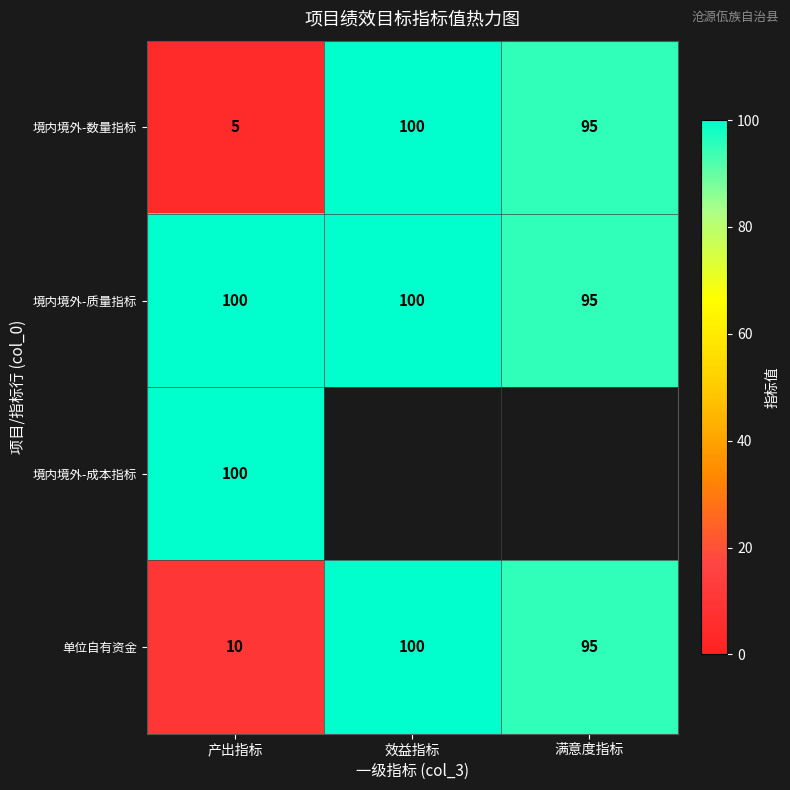

Is it true that 单位自有资金 equals 6 at 产出指标?

False